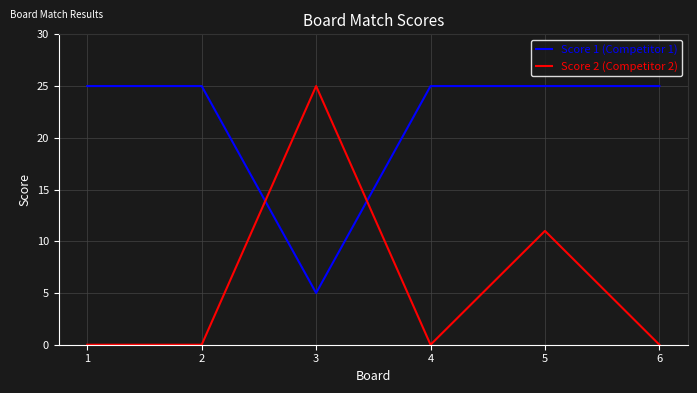

List the series in order of their overall mean, highest first.

Score 1 (Competitor 1), Score 2 (Competitor 2)